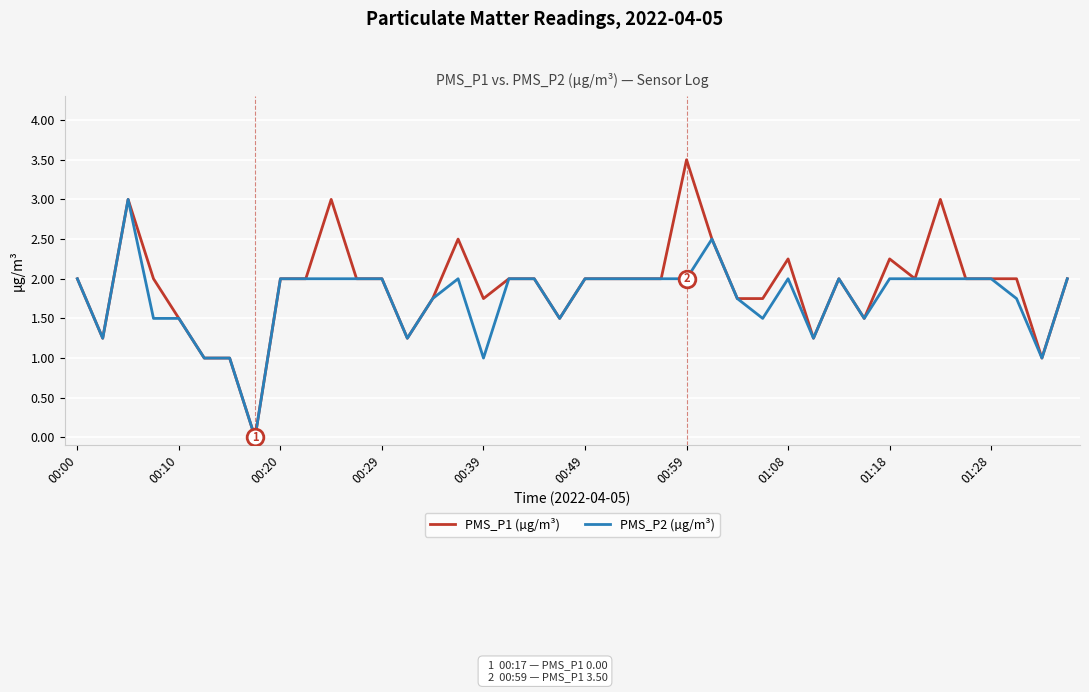

What is the highest value of the PMS_P2 (µg/m³) series?

3.0